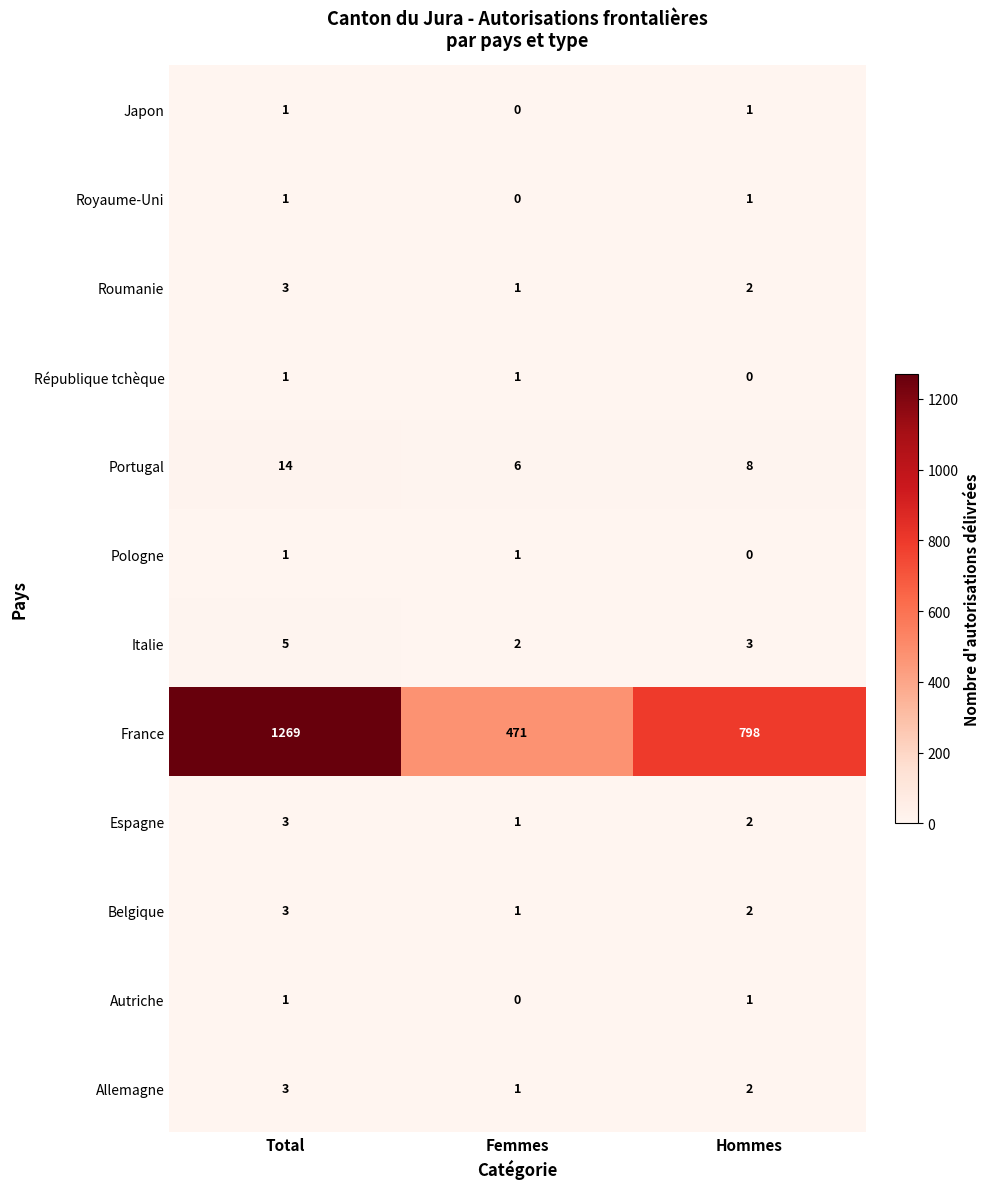

What is the greatest value displayed?

1269